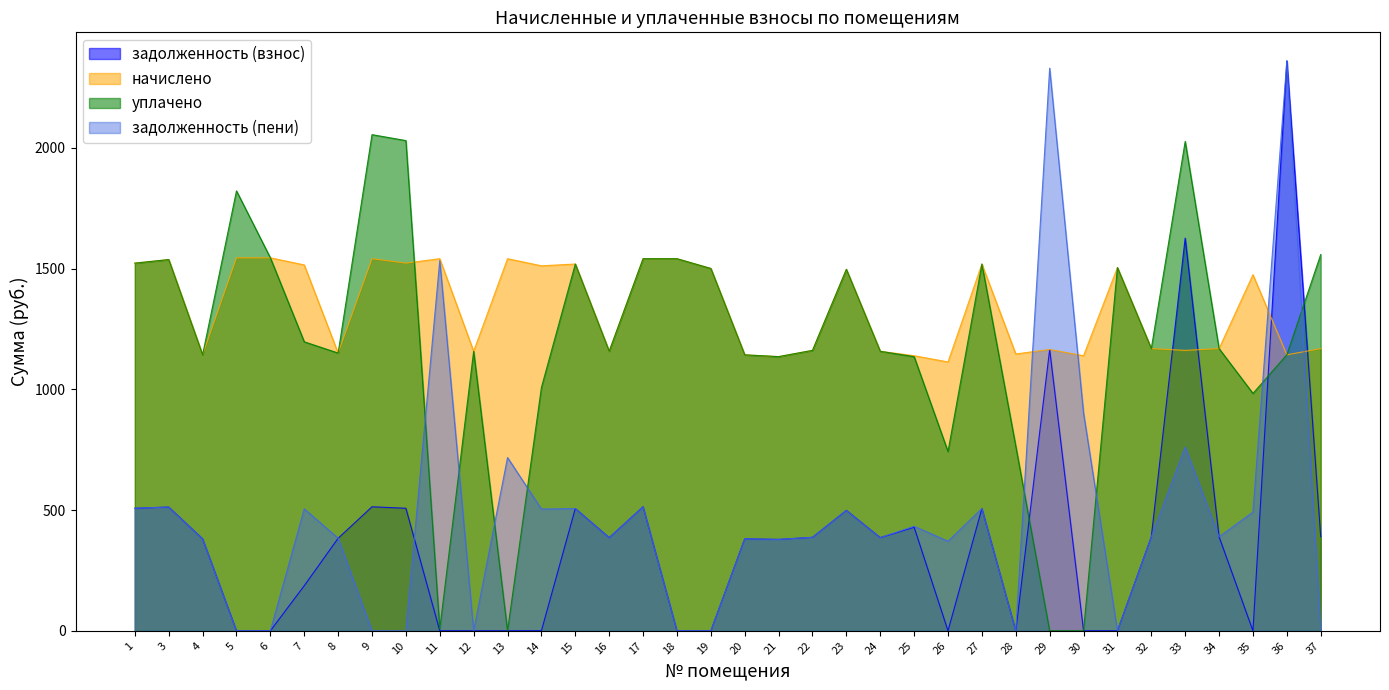

Read the задолженность (взнос) value at 20.

381.0